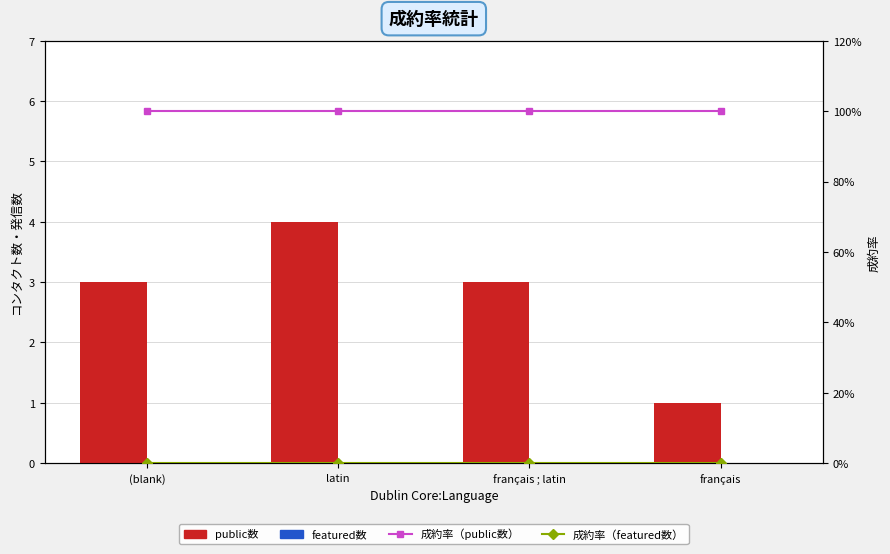

At which category does the chart reach its peak across all series?

latin